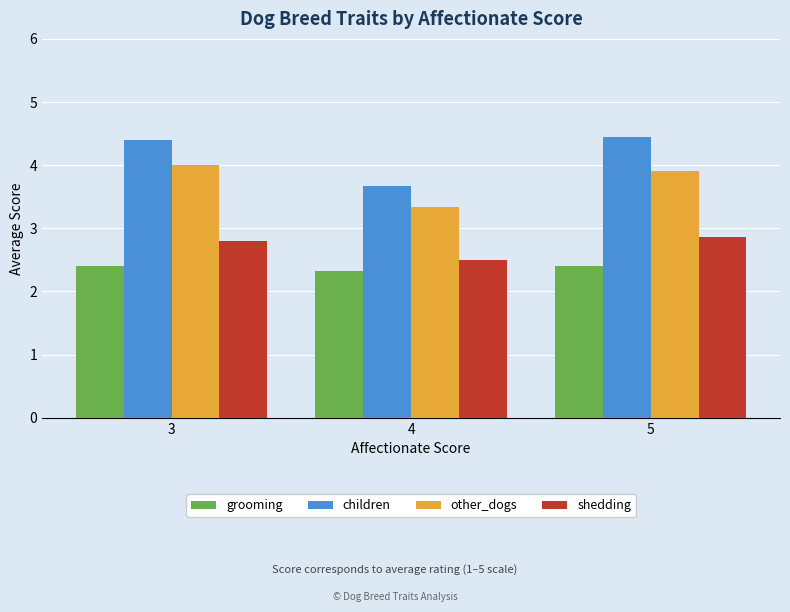

At which label is other_dogs closest to 3?

4